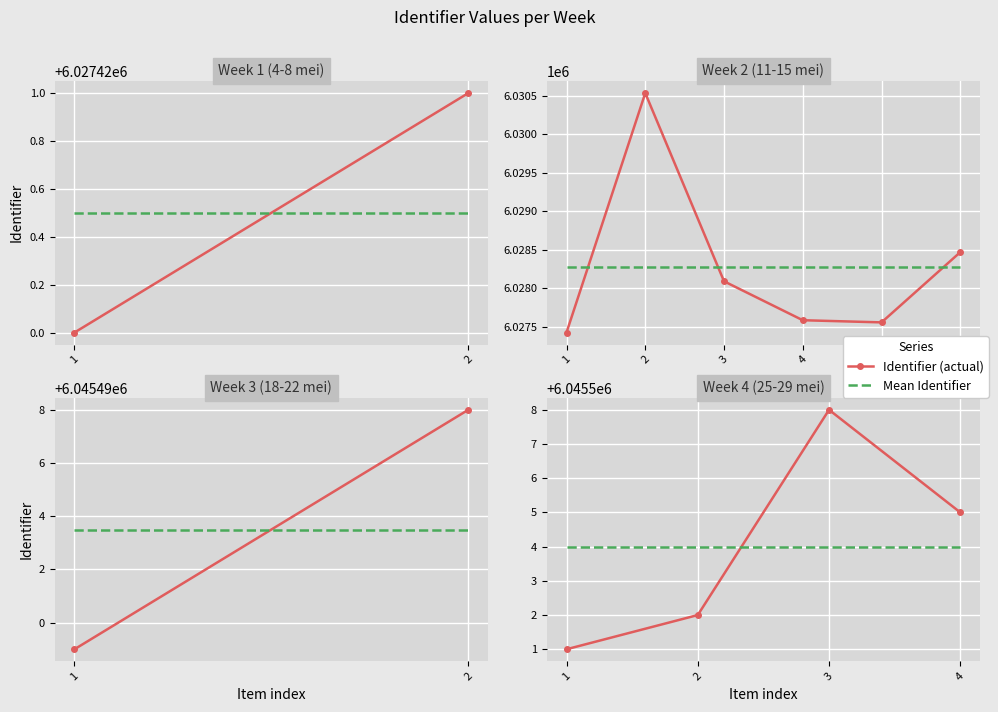

Which series has the largest range (max minus min)?

Identifier (actual)